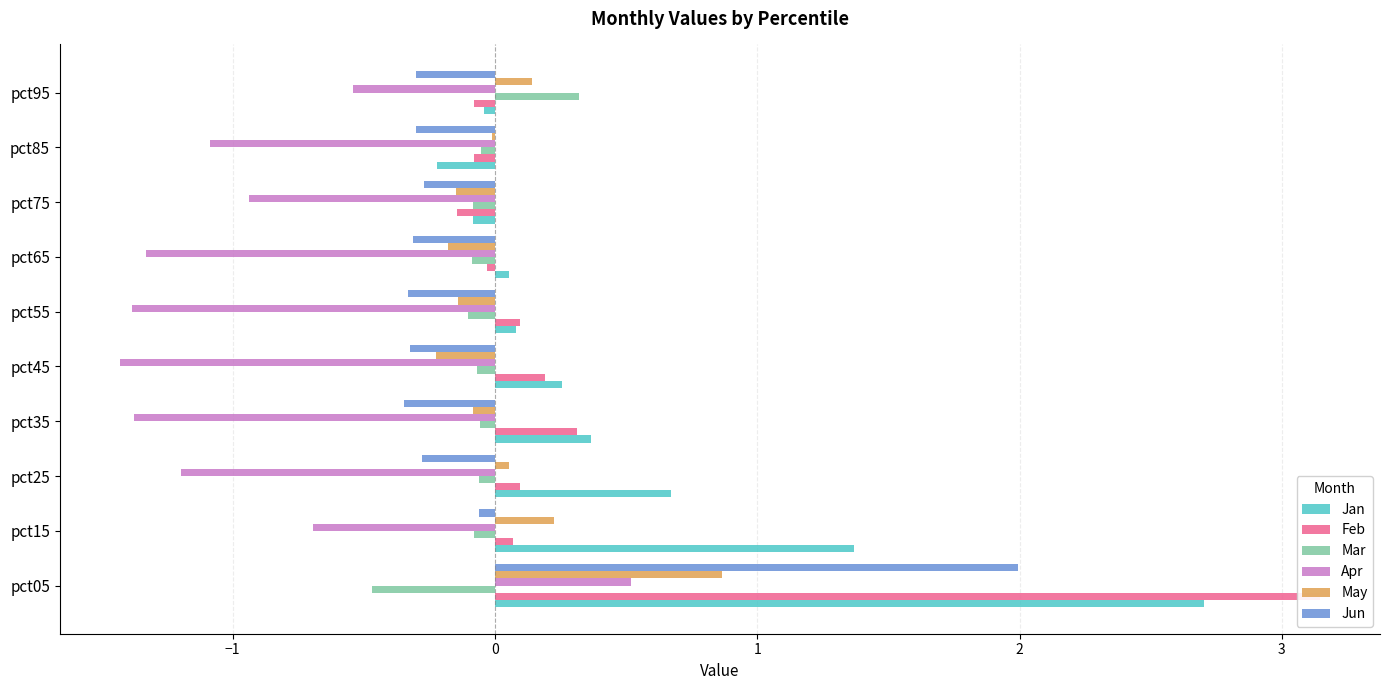

Which series changed the most between pct05 and pct25?

Feb